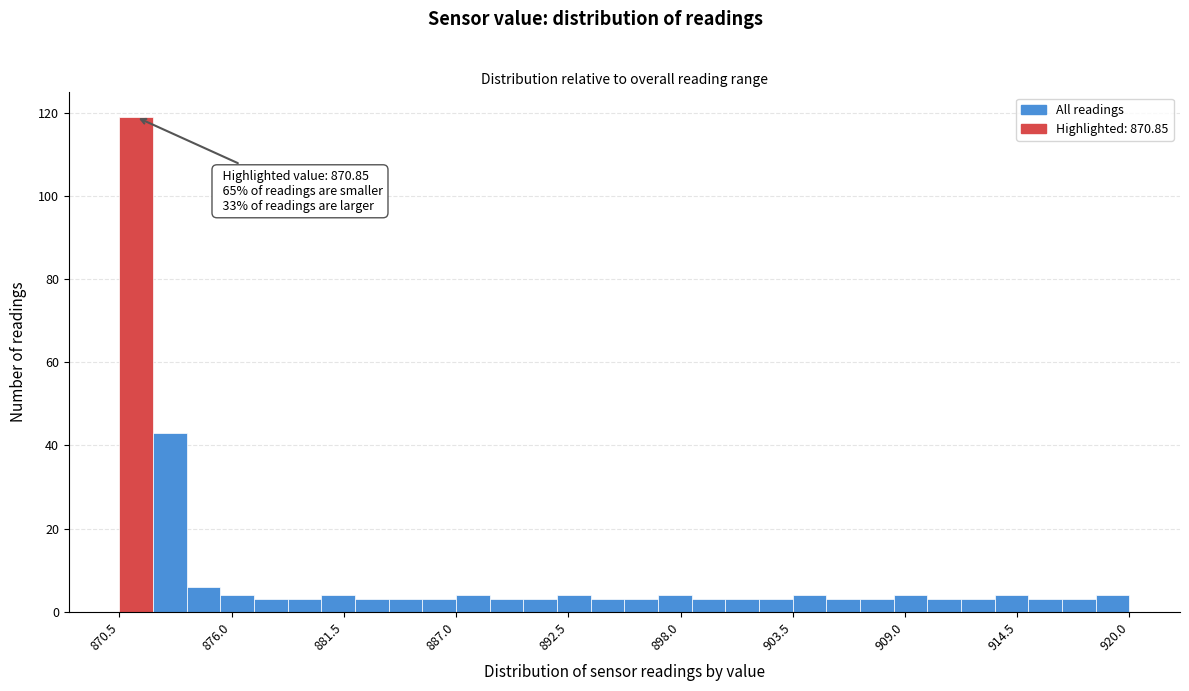

Around what value on the x-axis is the tallest bar? Give the approximate position of its centre, as read against the axis.

871